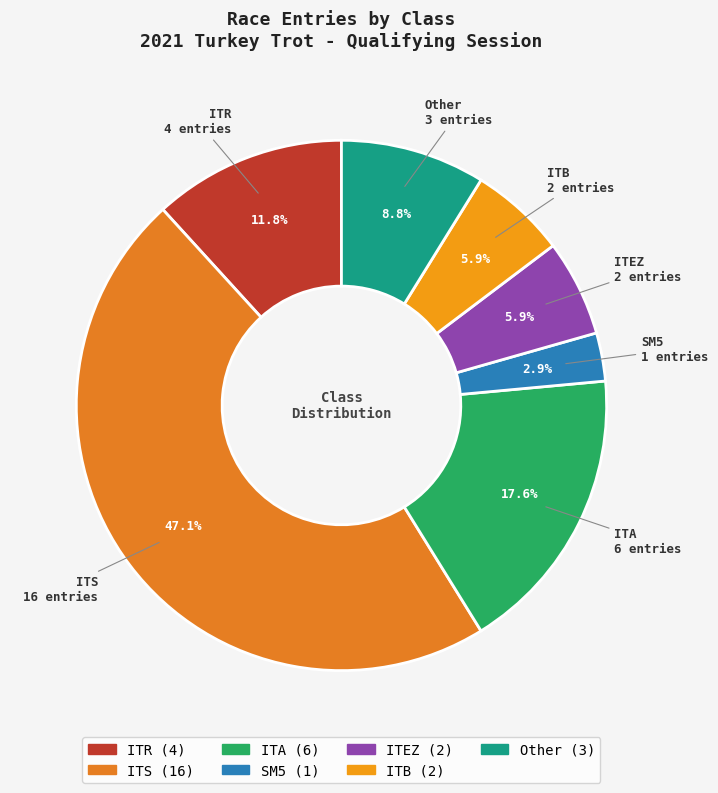

Do Other and ITEZ together represent more than half of the pie?

No